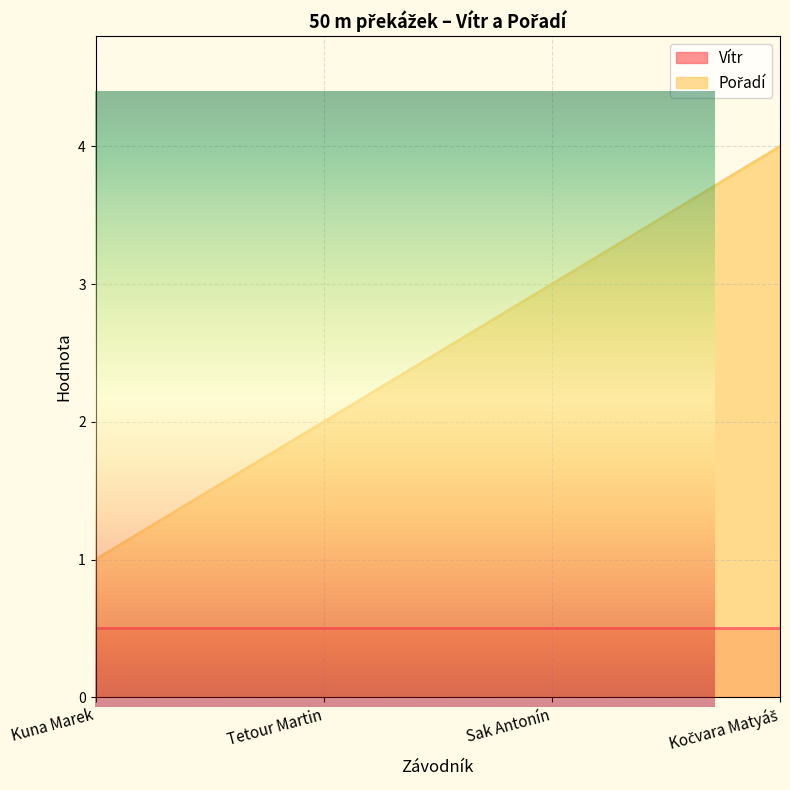

What is the label of the 1st point from the right?

Kočvara Matyáš